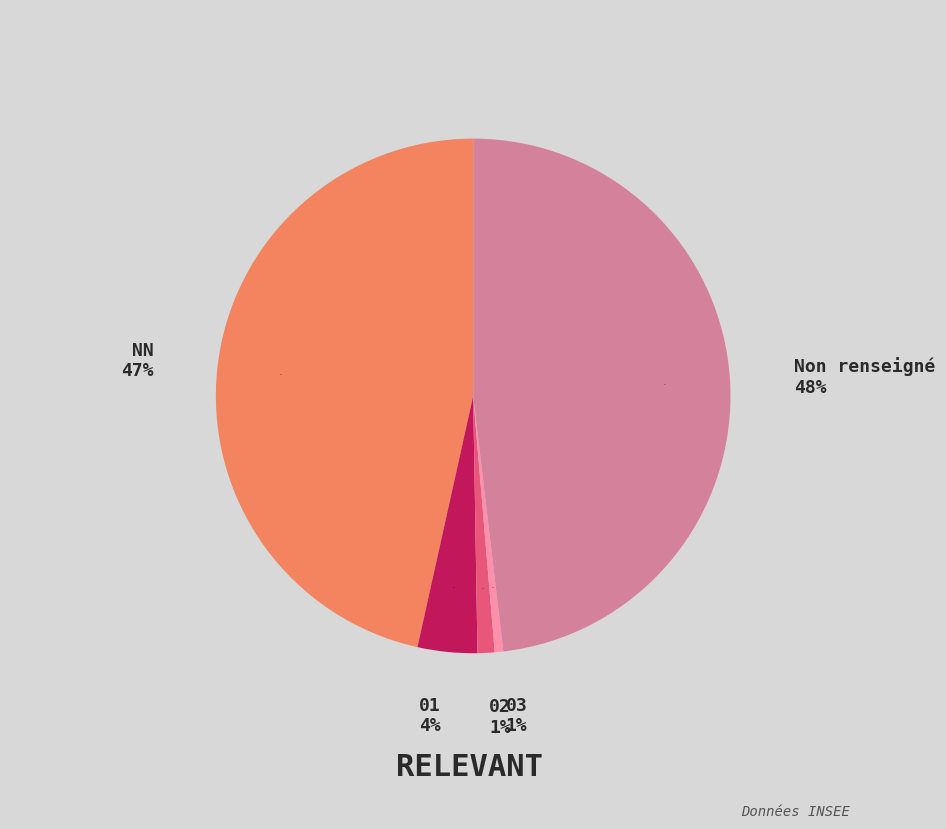

Is 01 the majority of the pie?

No